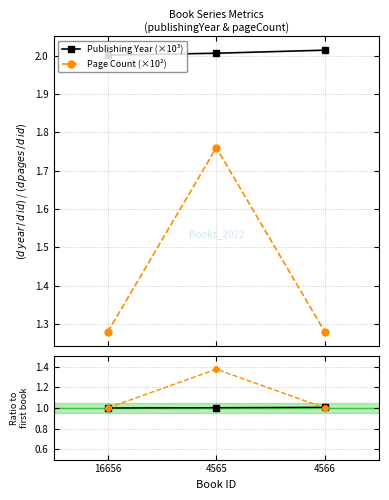

Where is Year ratio nearest to the value 1?

16656